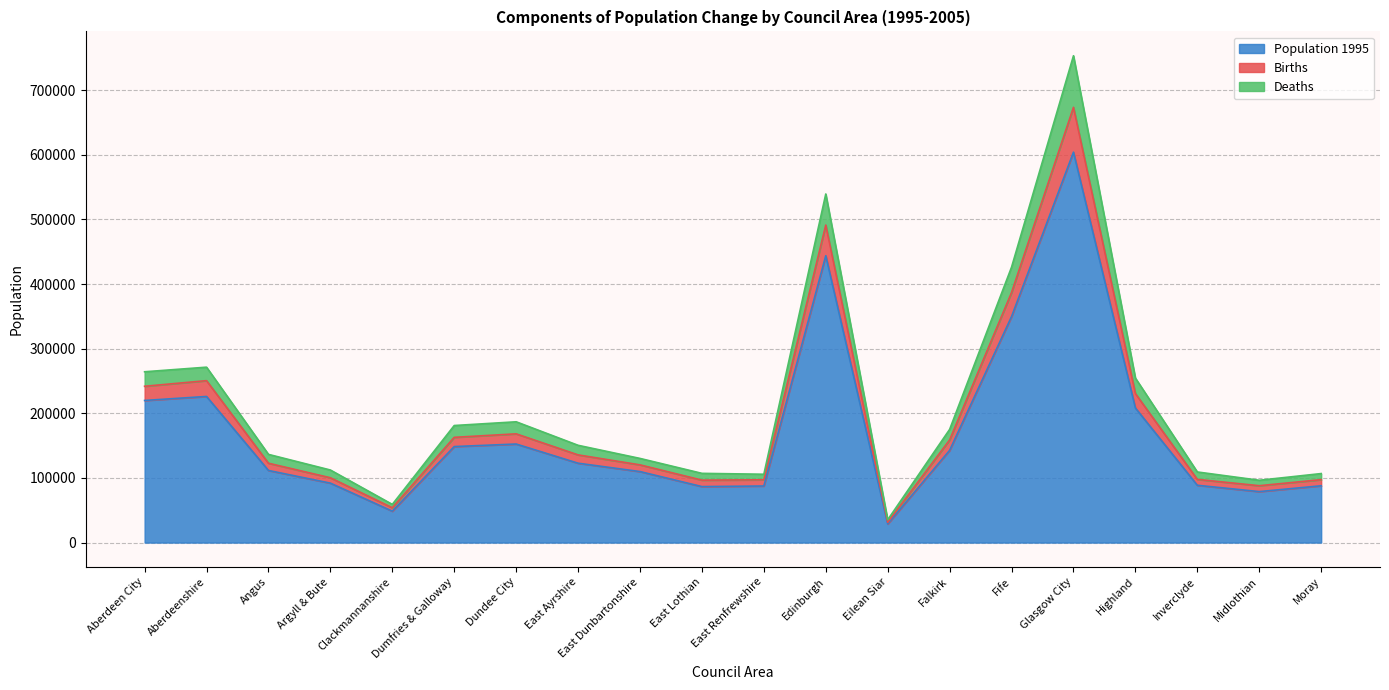

At which label does Population 1995 reach its peak?

Glasgow City